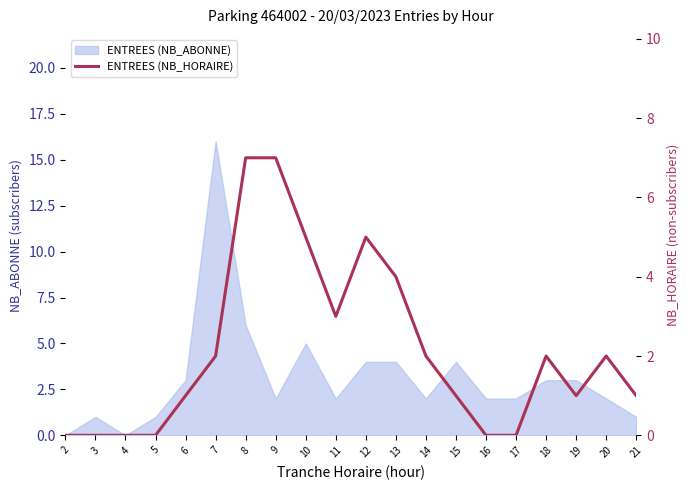

What is the sum of all values?

43